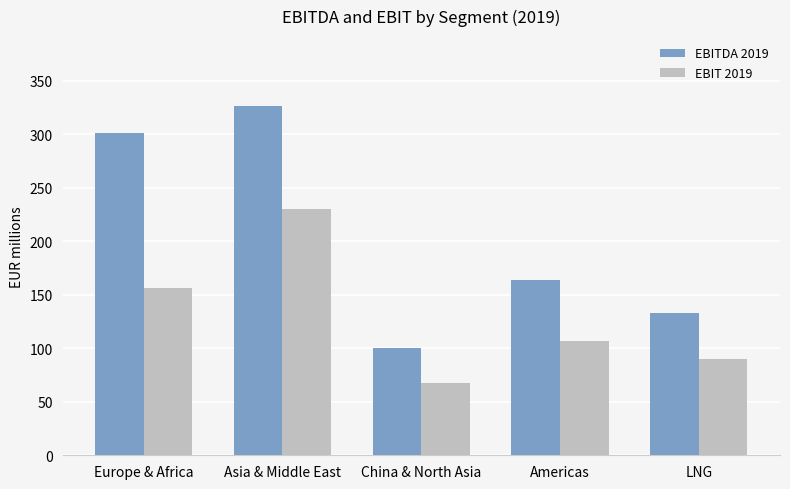

The value of EBIT 2019 at Asia & Middle East is 230.0. True or false?

True